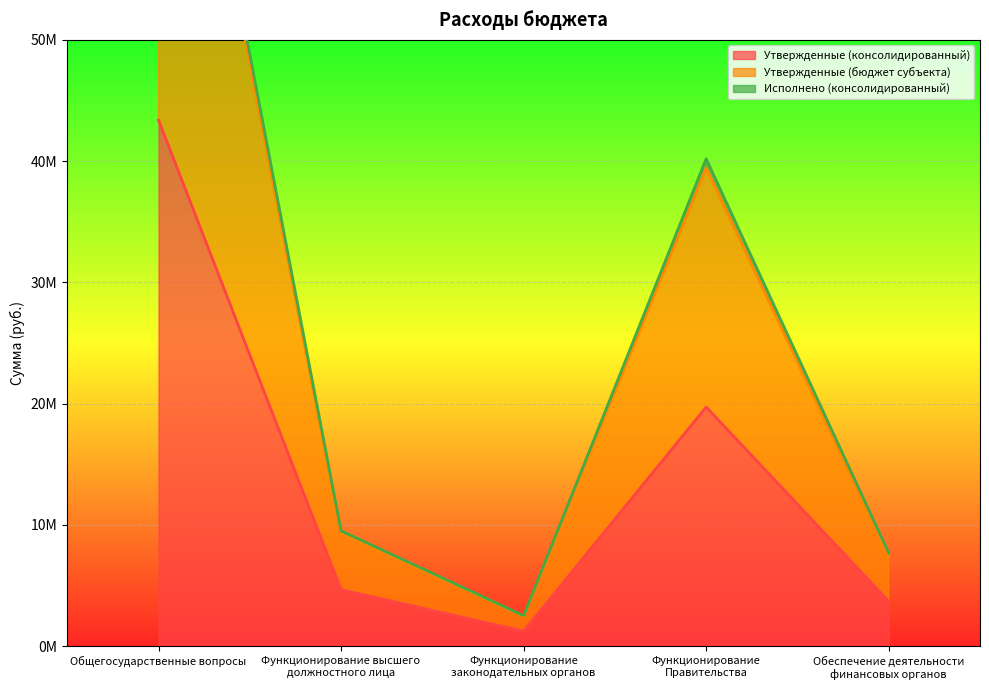

Which has a higher value, Функционирование высшего
должностного лица or Общегосударственные вопросы?

Общегосударственные вопросы